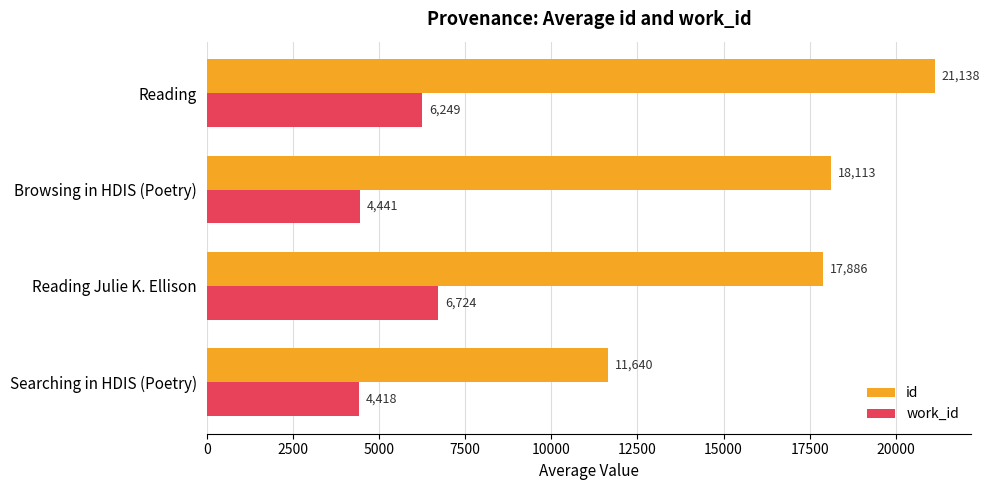

What is the sum of all id values?

68777.5